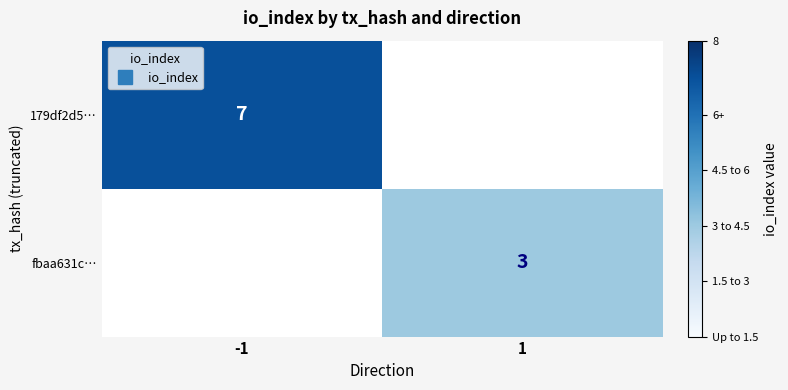

What is the highest value of the 179df2d5… series?

7